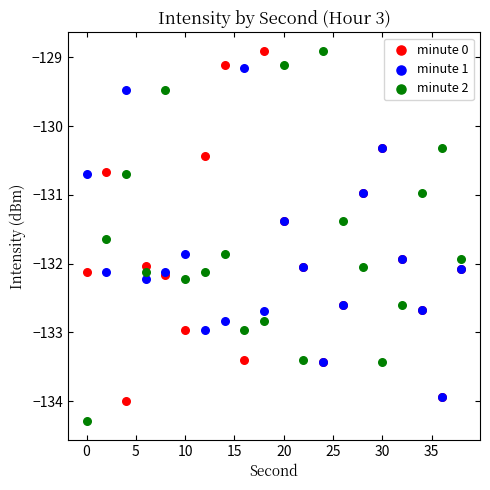

Which series has the widest spread of Y values?

minute 2